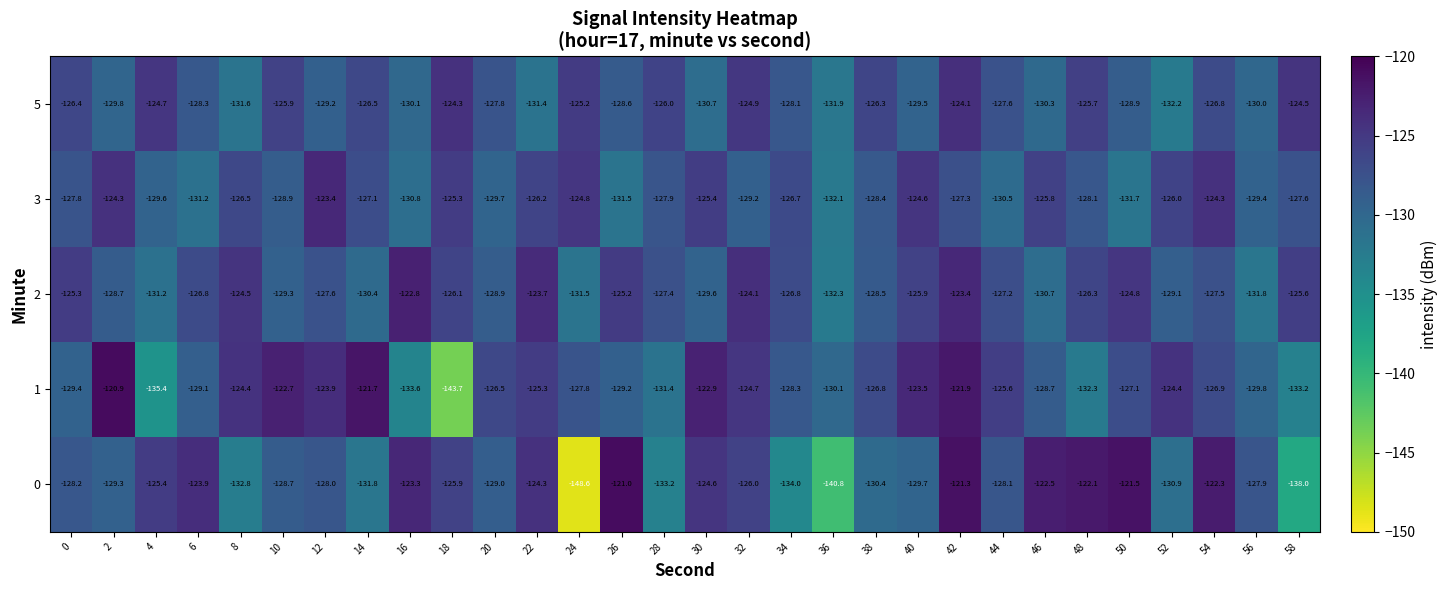

At 44, list the series in order from smallest to largest.

3, 0, 5, 2, 1